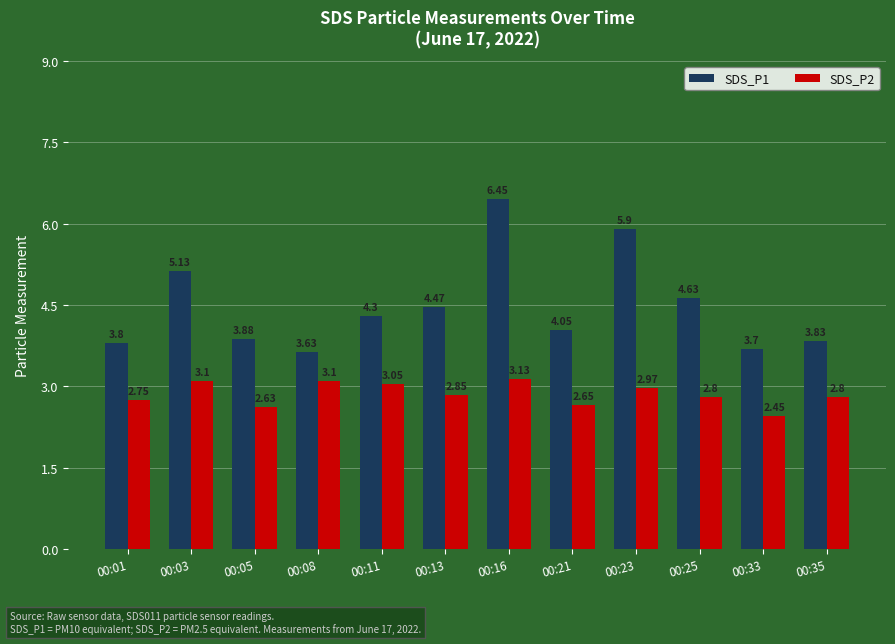

Which series has the largest total across all categories?

SDS_P1